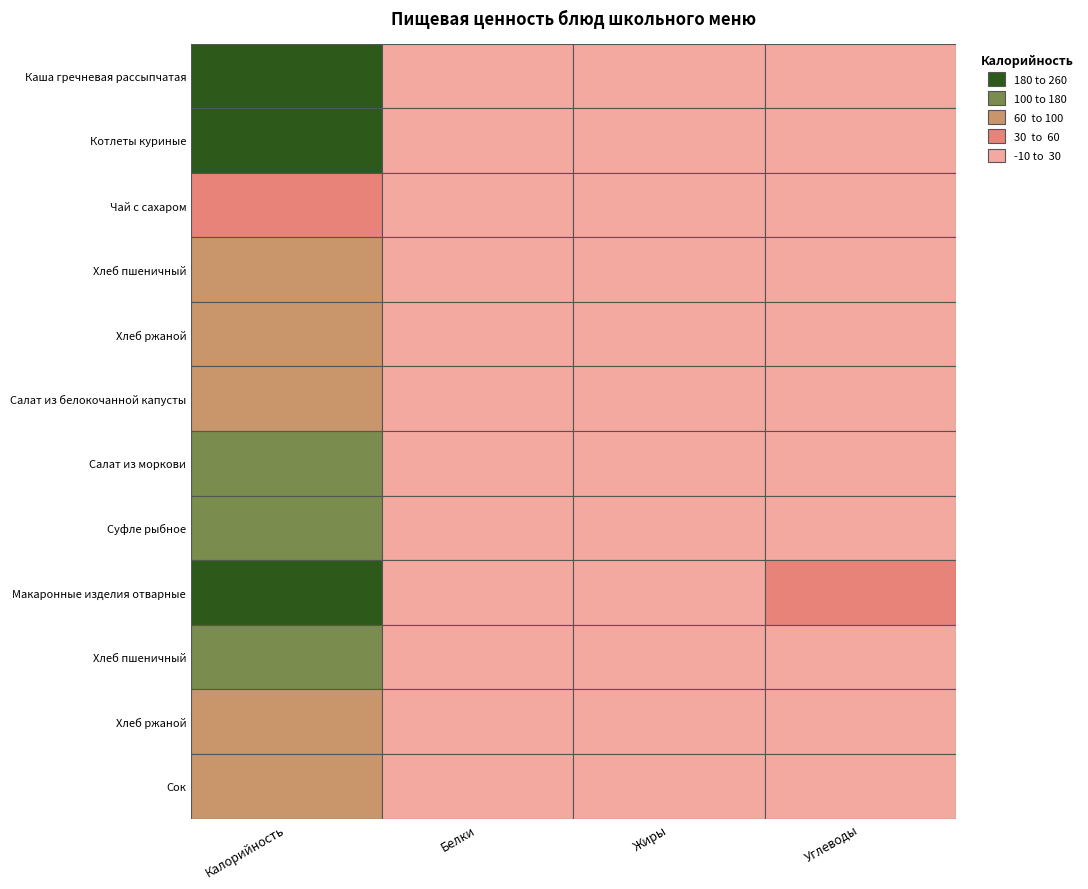

What is the difference between the maximum and minimum values in the Калорийность series?

215.8